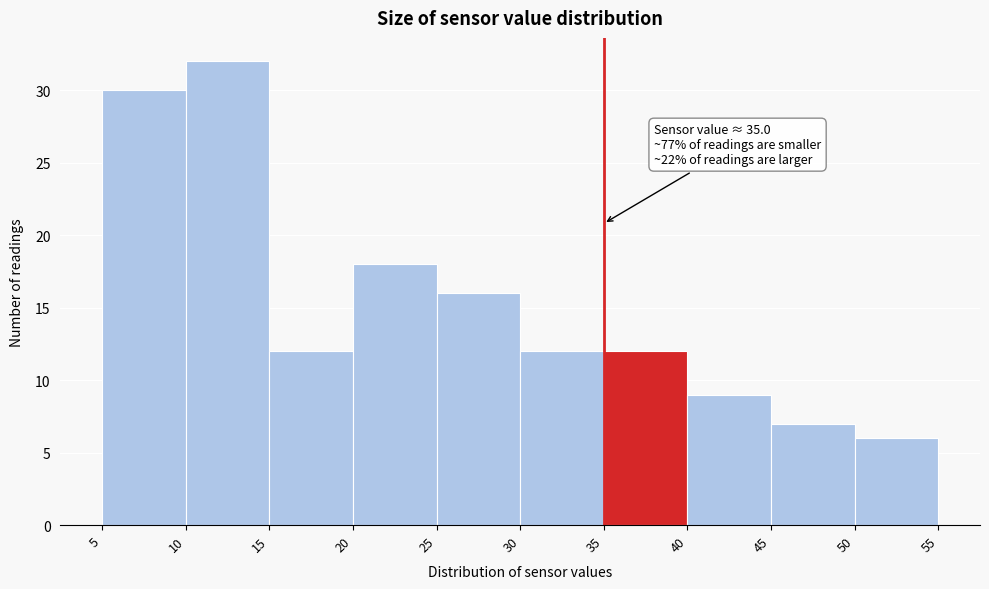

Over which range of the x-axis is the bar tallest?

10 to 15